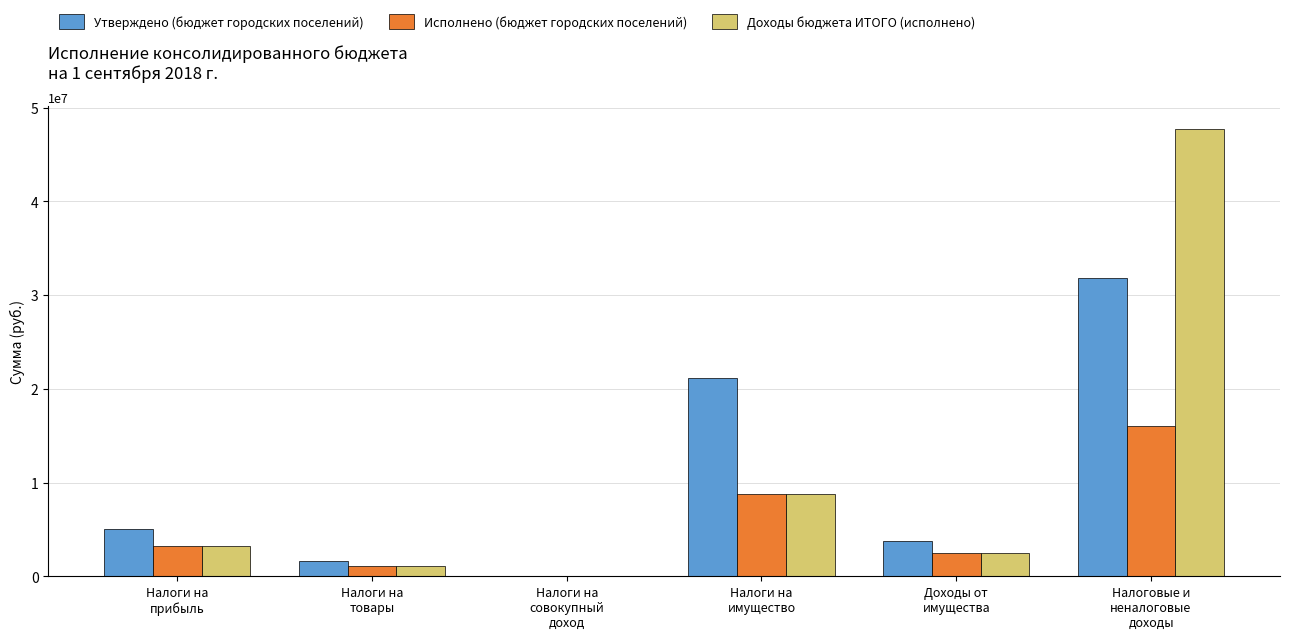

What are all the series names shown in the legend?

Утверждено (бюджет городских поселений), Исполнено (бюджет городских поселений), Доходы бюджета ИТОГО (исполнено)